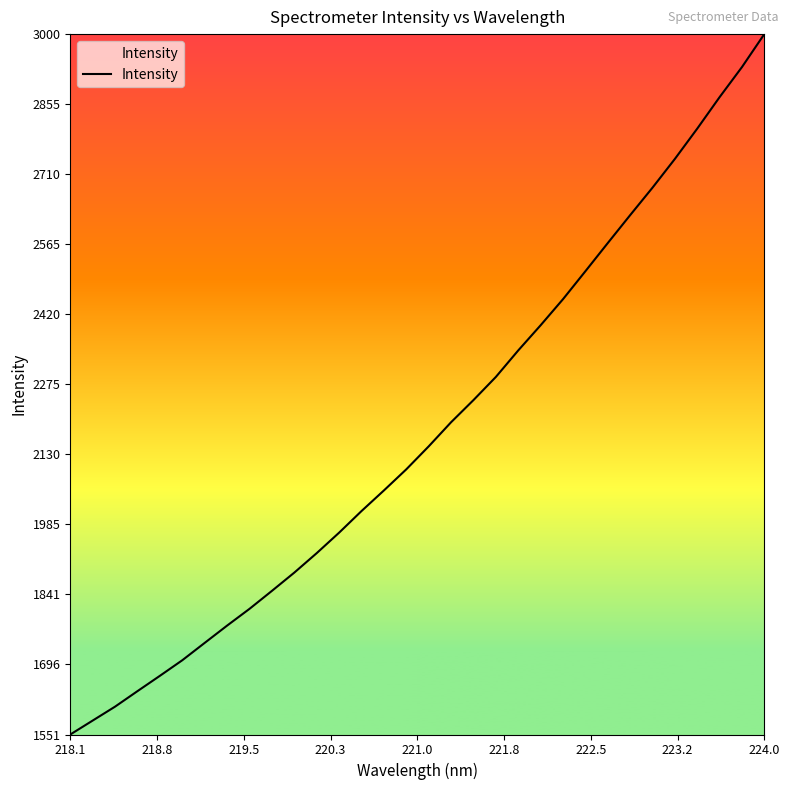

What is the minimum value shown in the chart?

1550.7